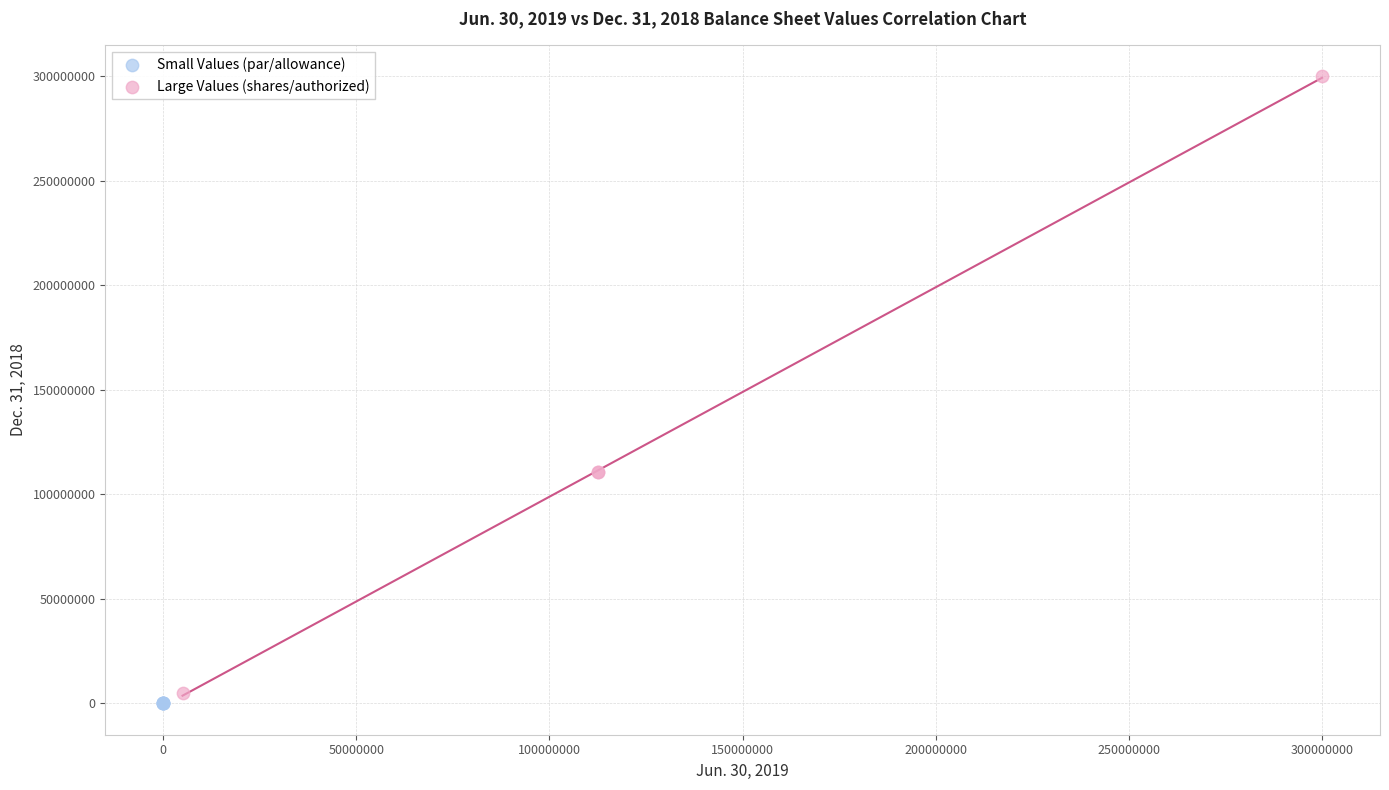

Which series has the widest spread of Y values?

Large Values (shares/authorized)